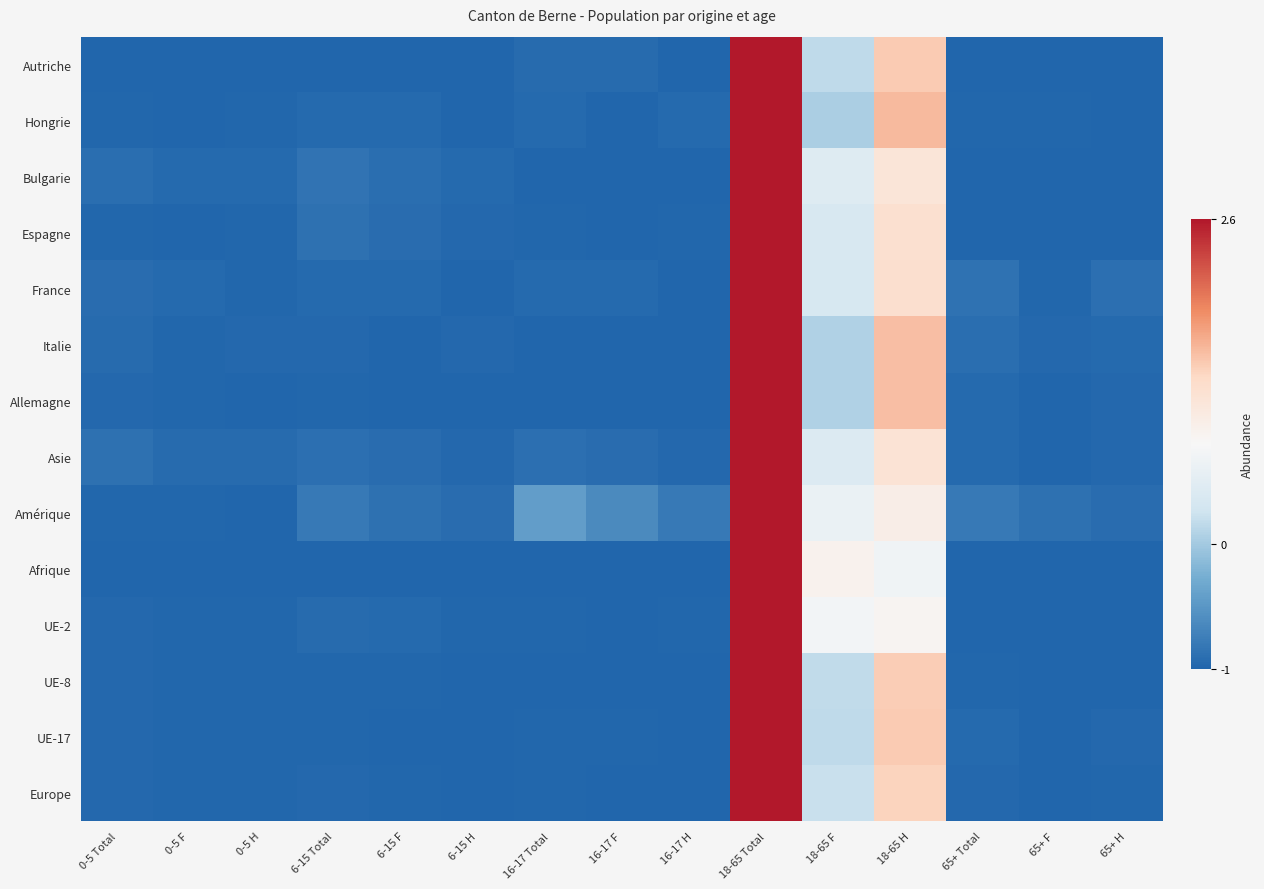

At which category is the sum across all series the highest?

18-65 Total